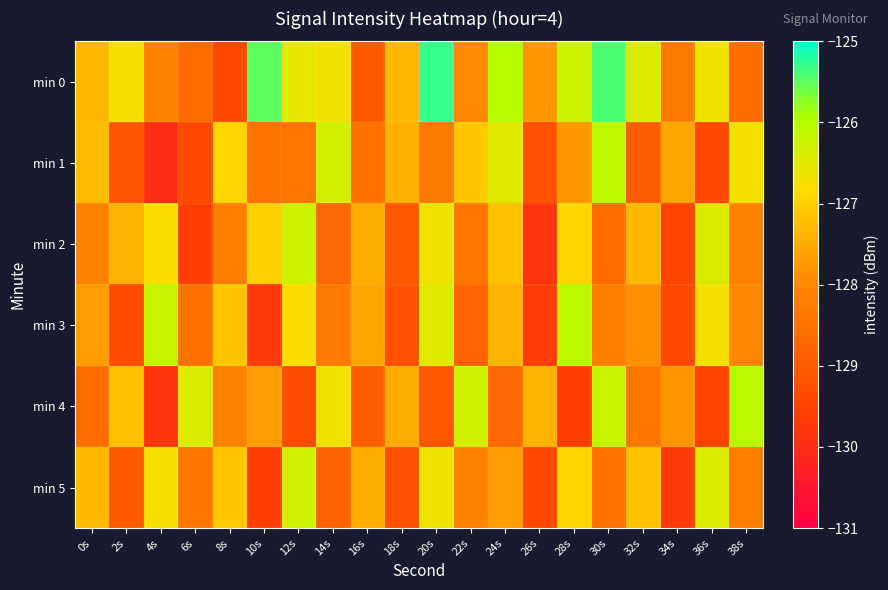

Which category has the highest value across all series?

20s